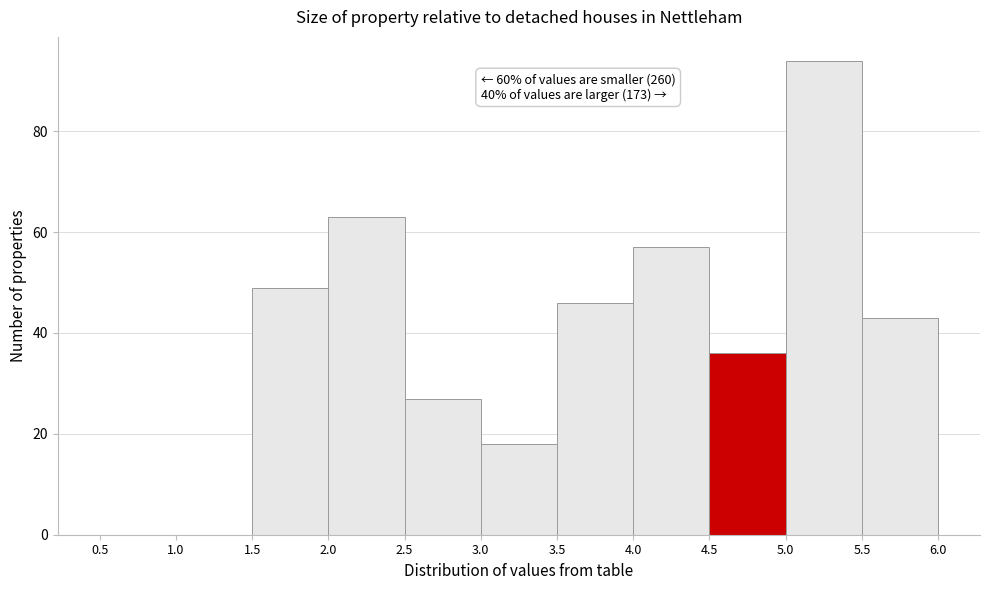

Which range on the x-axis has the tallest bar?

5.0 to 5.5